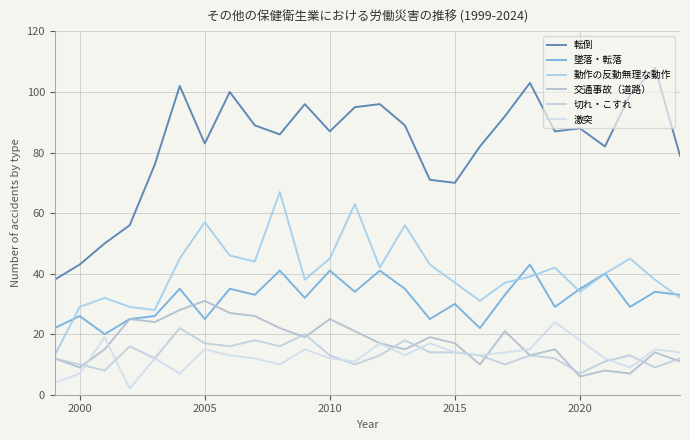

True or false: 動作の反動無理な動作 and 交通事故（道路） intersect in this chart.

False